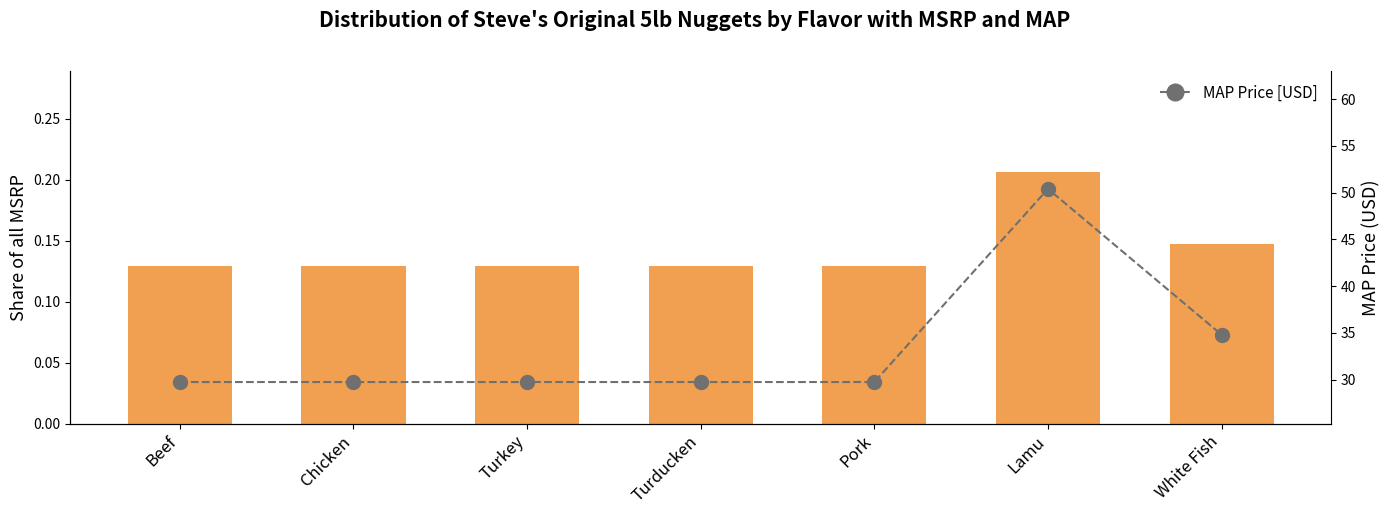

What is the smallest value displayed?

0.1